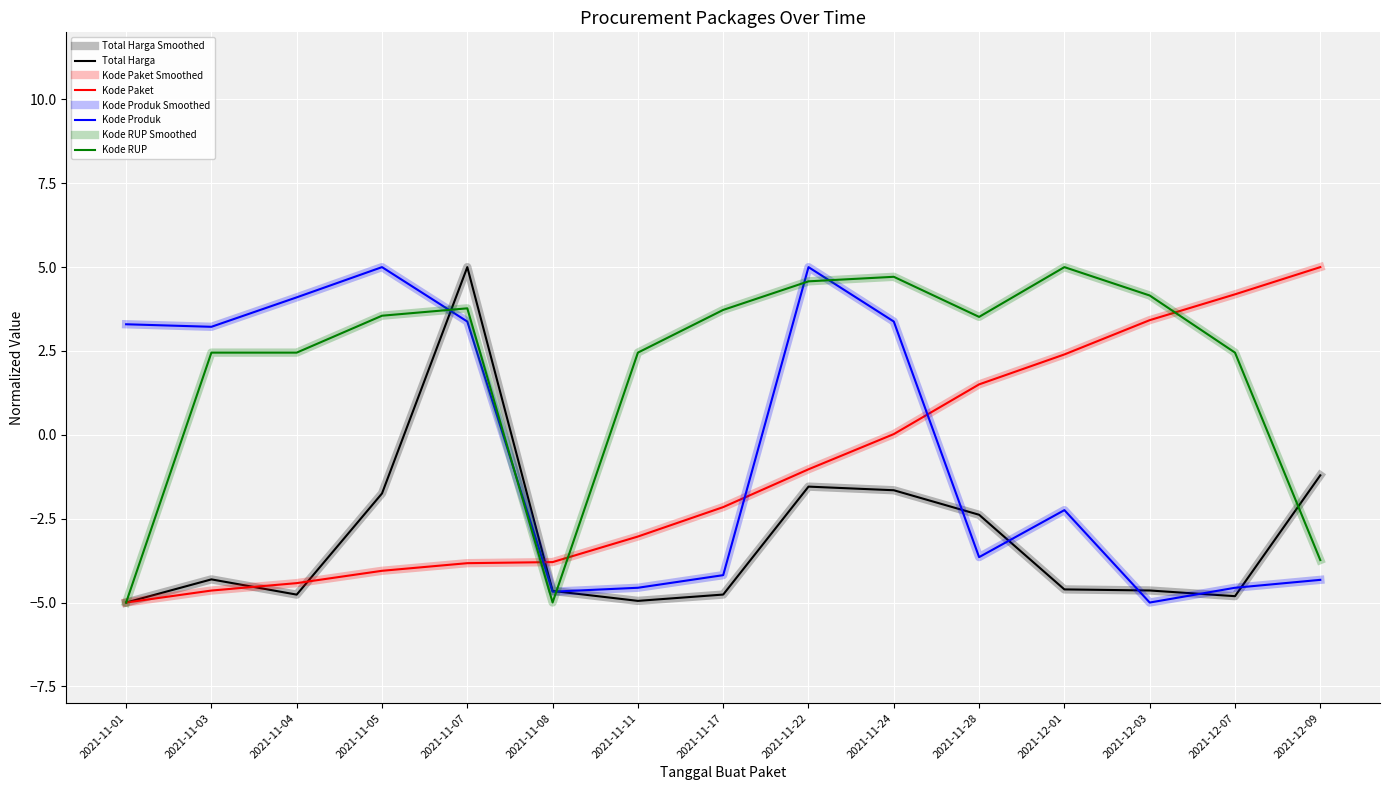

Which series ends up on top after the final intersection of Total Harga and Kode Produk?

Total Harga